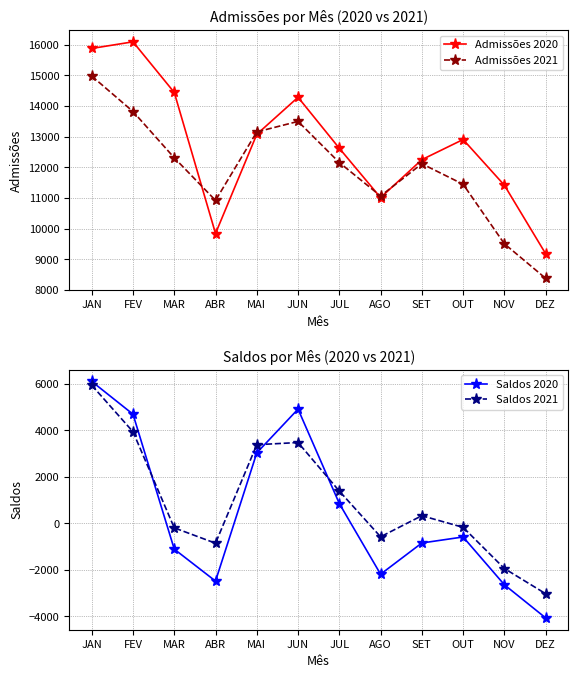

What is the value of the Admissões 2020 point at the 1st from the left?

15879